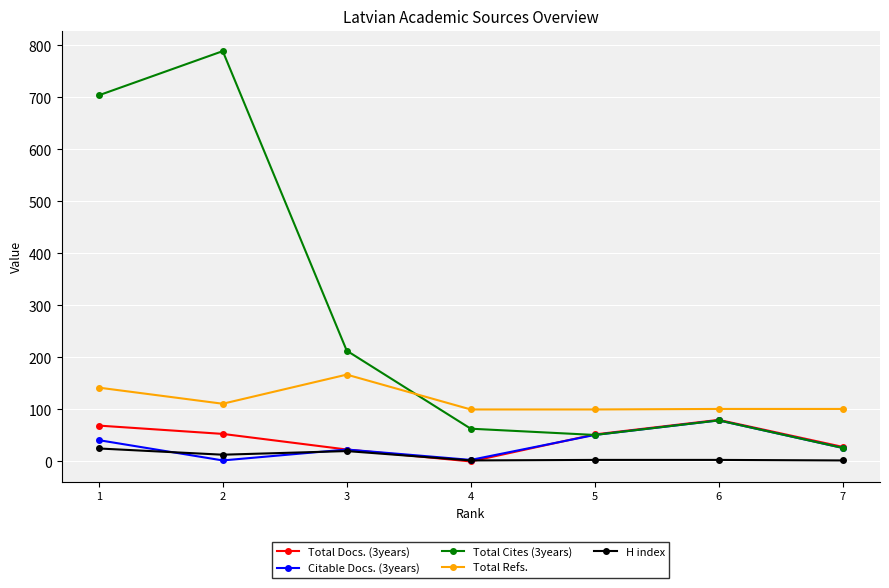

At which label does Total Cites (3years) first exceed 79?

1